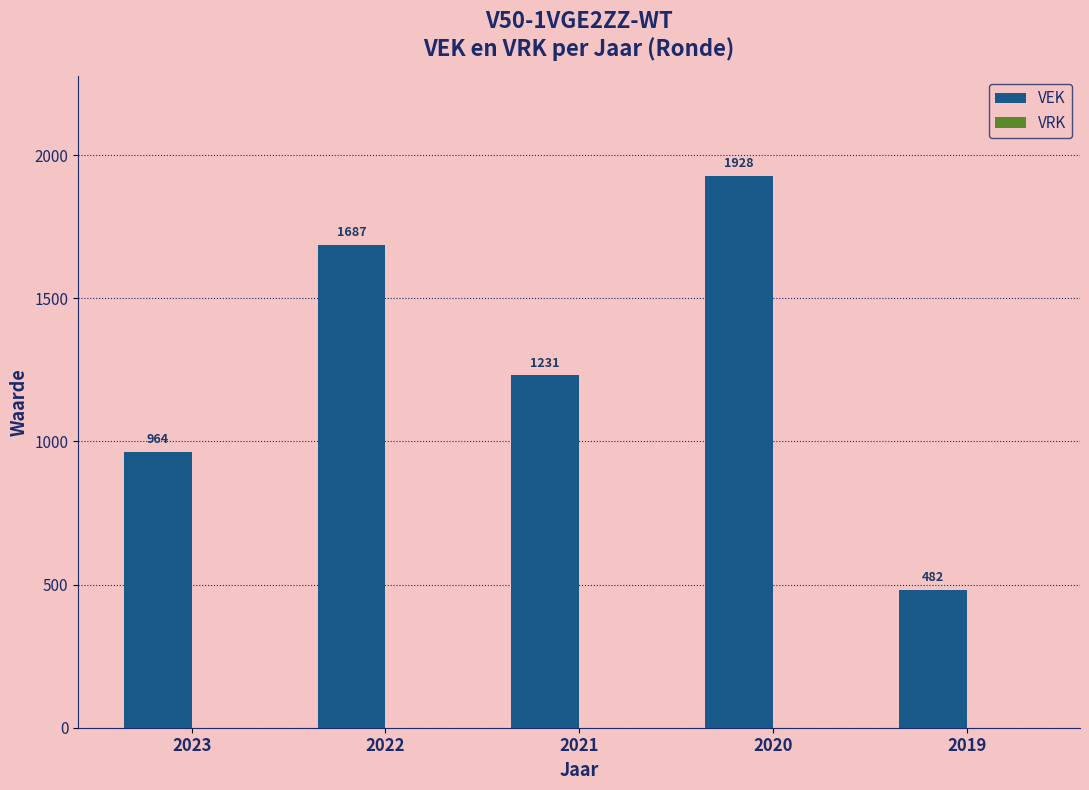

Are the bars horizontal?

No